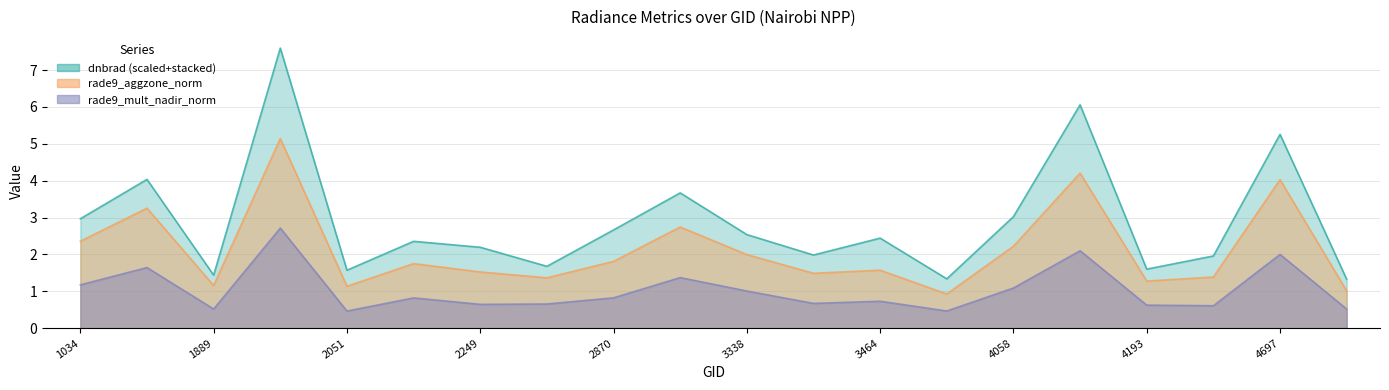

Where is the first local maximum for rade9_aggzone_norm?

1079